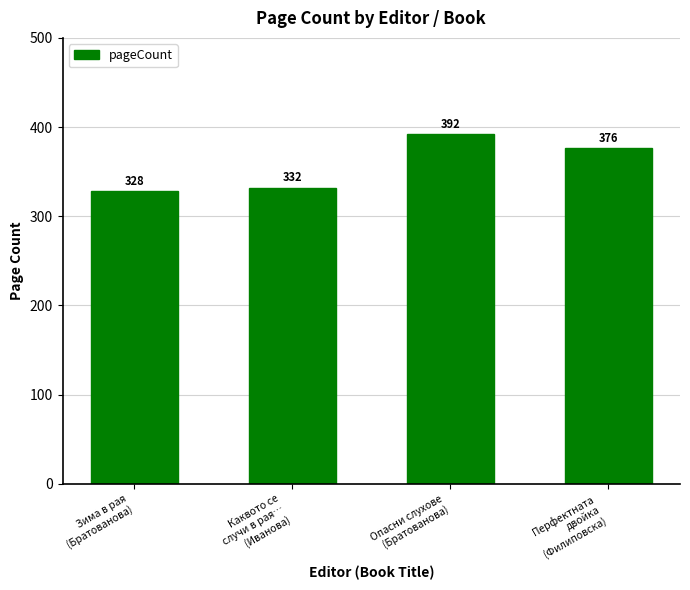

What is the label of the 3rd bar from the right?

Каквото се
случи в рая…
(Иванова)